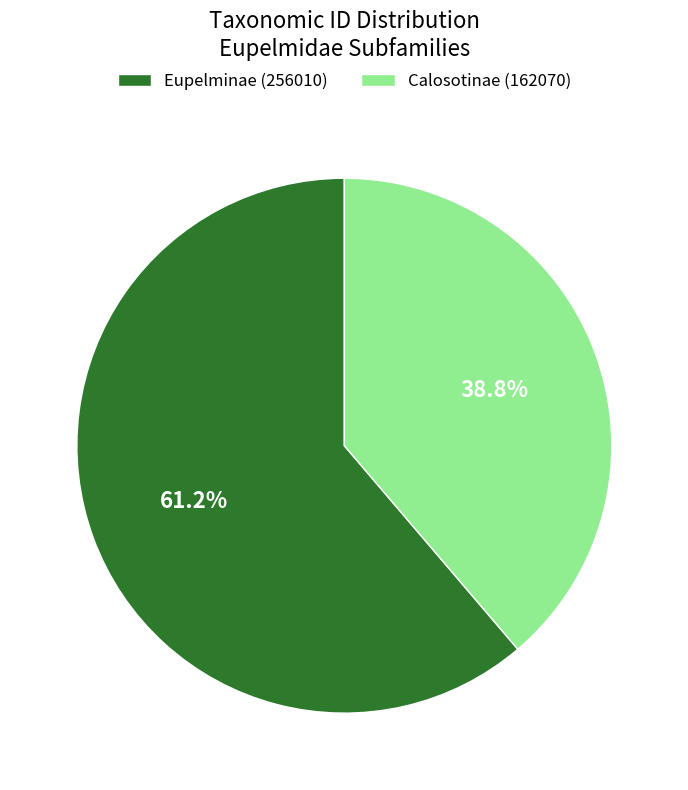

To the nearest percent, what is the difference between the Eupelminae (256010) and Calosotinae (162070) slice percentages?

22%